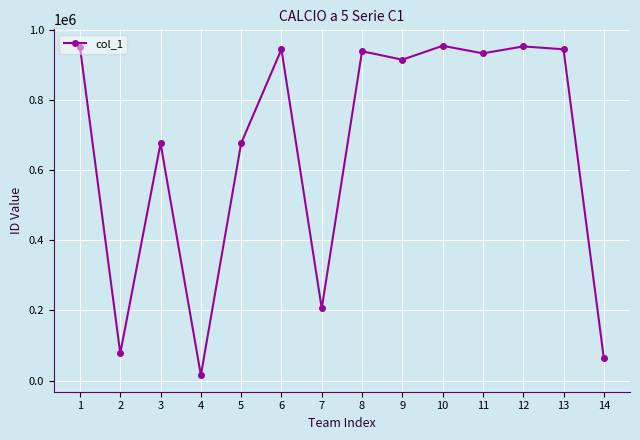

The value at 3 is 1094061. True or false?

False